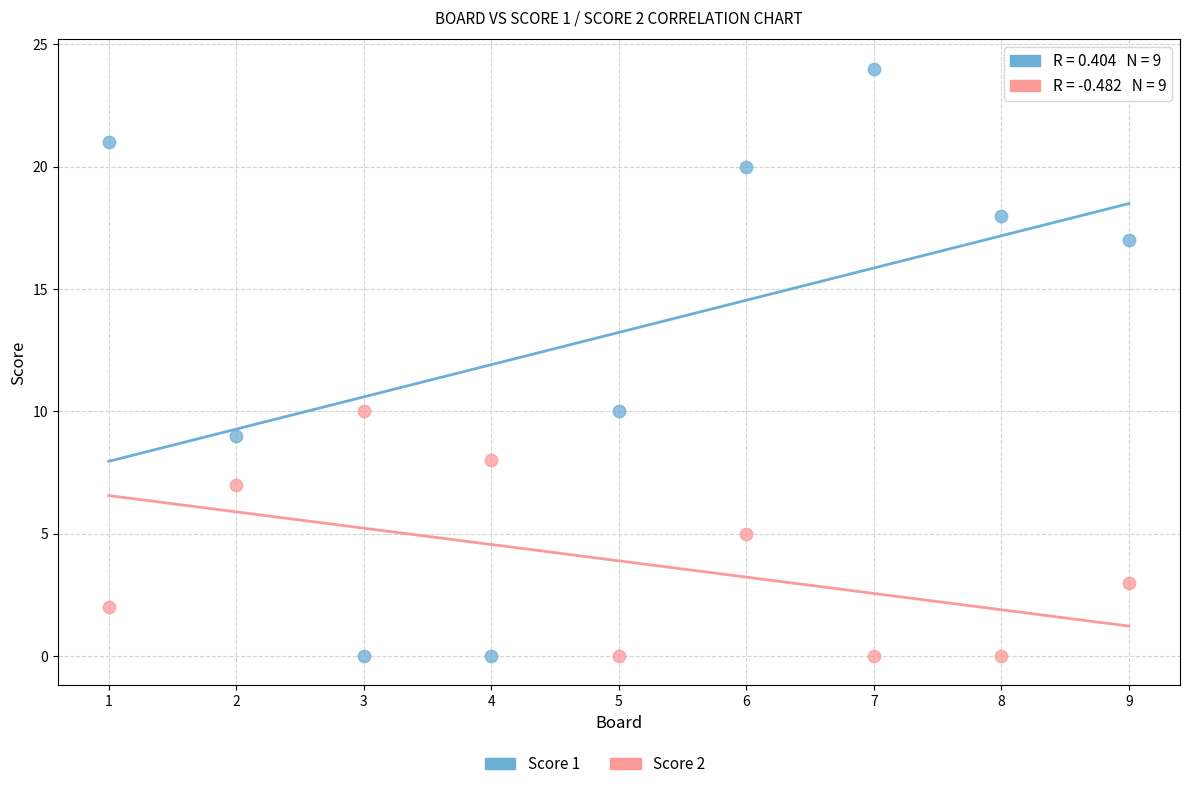

Across all data points, what is the range of Y values (max minus min)?

24